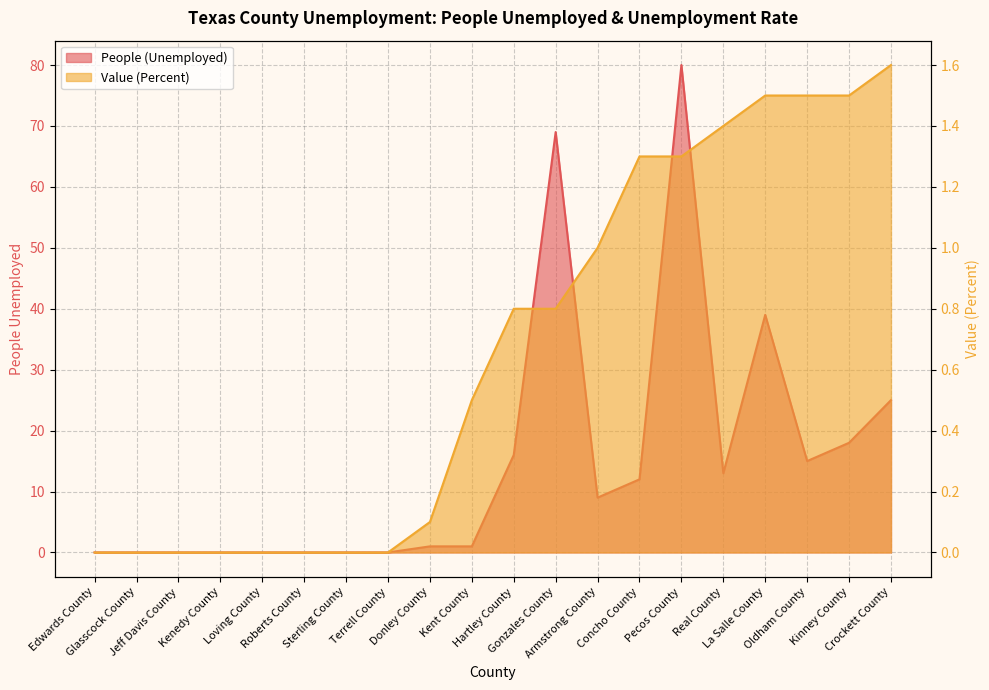

What is the greatest value displayed?

80.0